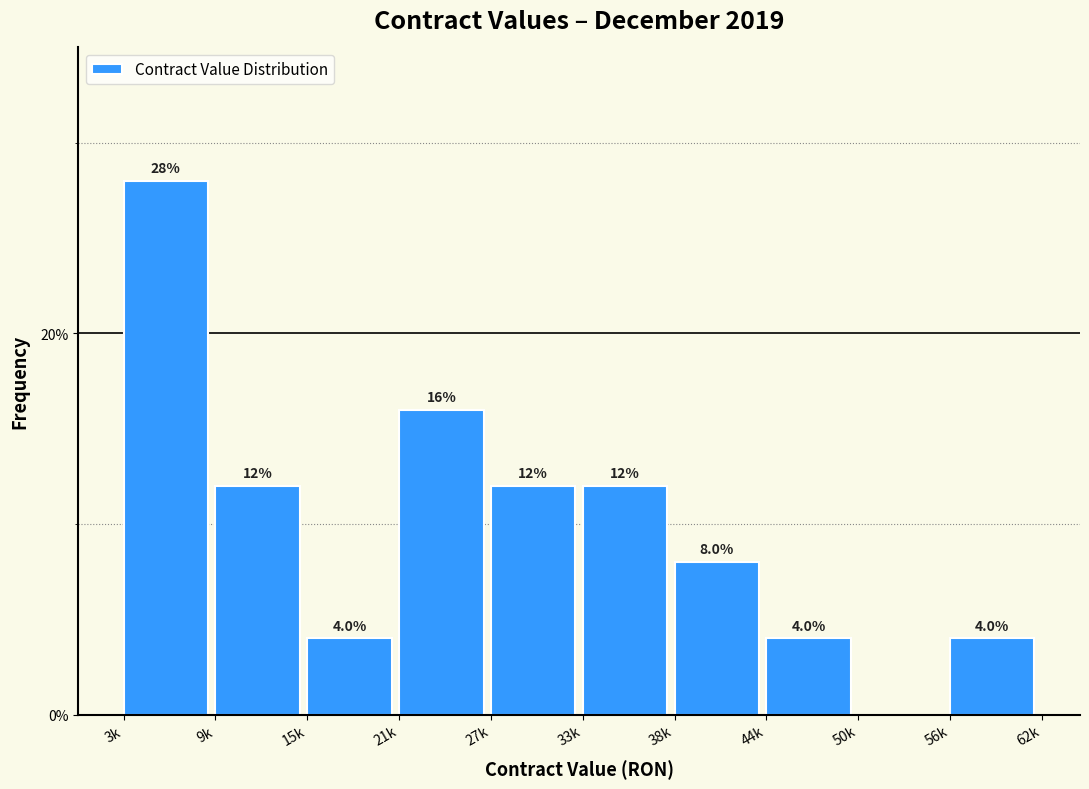

Reading left to right, transcribe all the data shown in this chart.

3k=28.0	9k=12.0	15k=4.0	21k=16.0	27k=12.0	33k=12.0	38k=8.0	44k=4.0	50k=0.0	56k=4.0